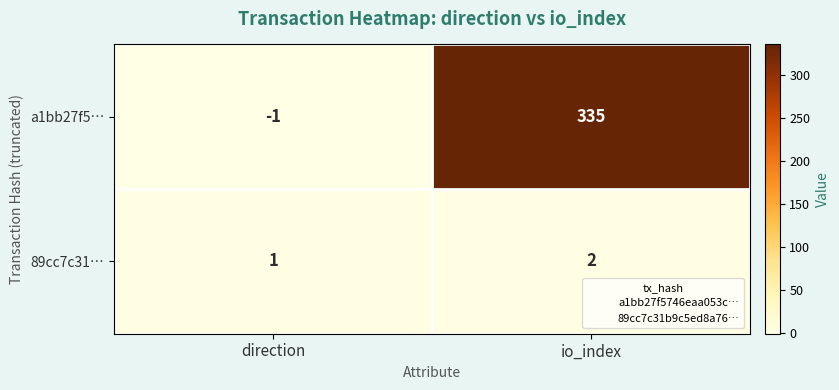

Reading right to left, what are all the values shown in this chart?

a1bb27f5…: io_index=335	direction=-1
89cc7c31…: io_index=2	direction=1